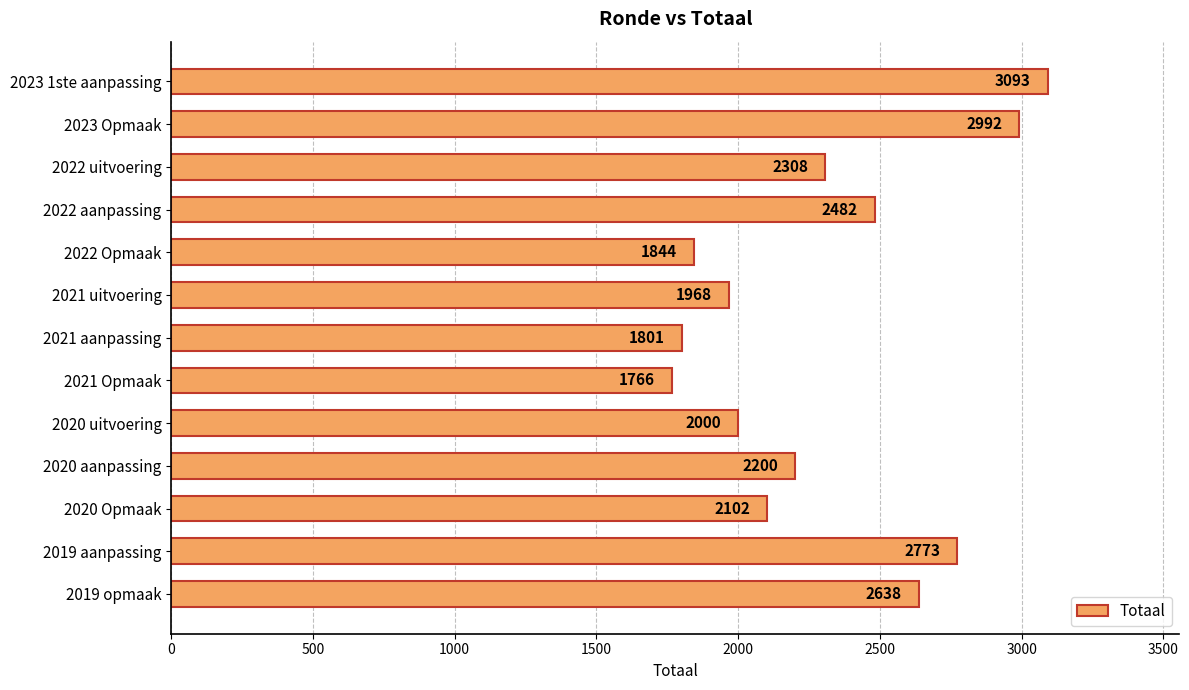

What is the smallest value displayed?

1766